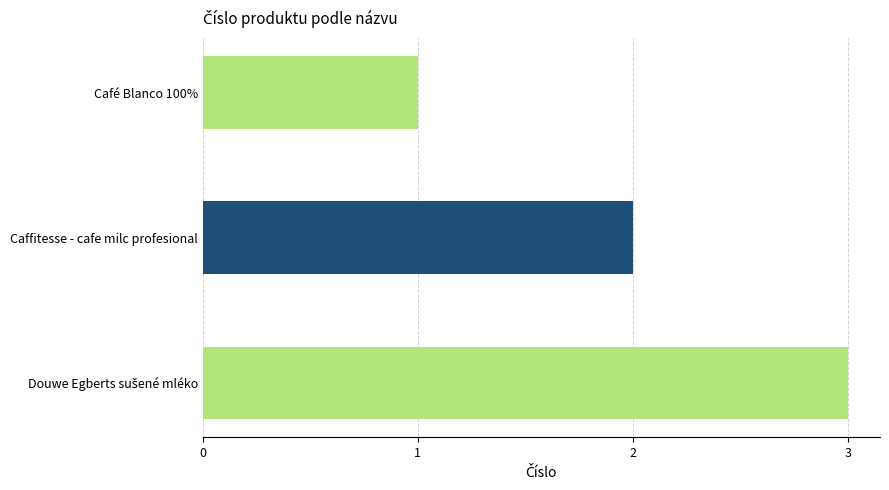

The value at Caffitesse - cafe milc profesional is 1. True or false?

False